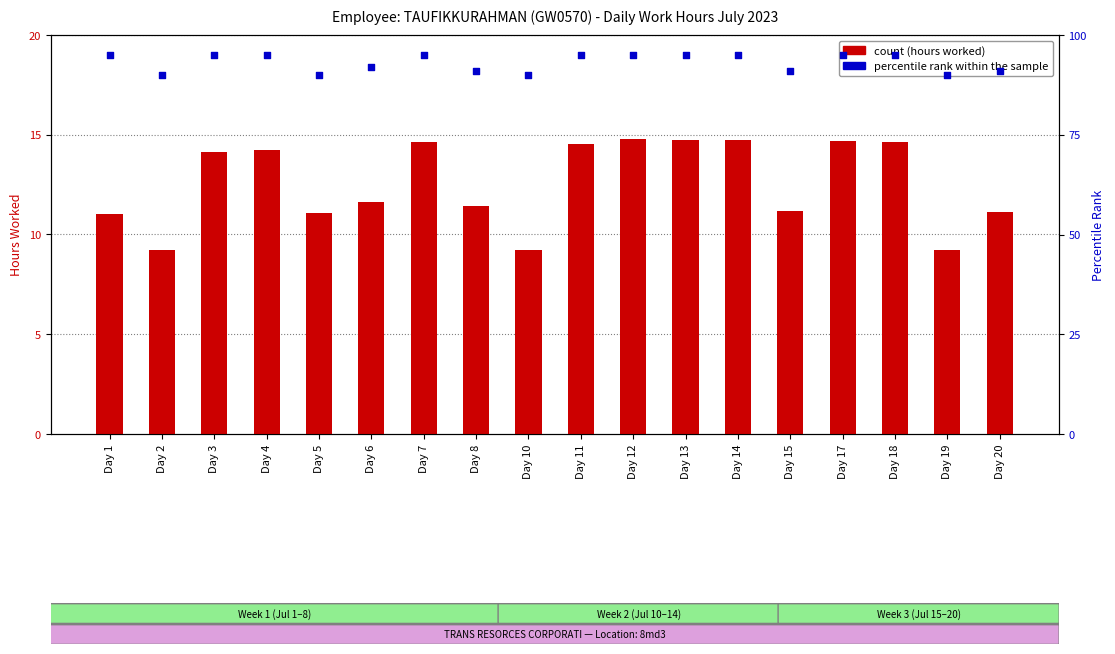

Which series has the largest total across all categories?

percentile rank within the sample